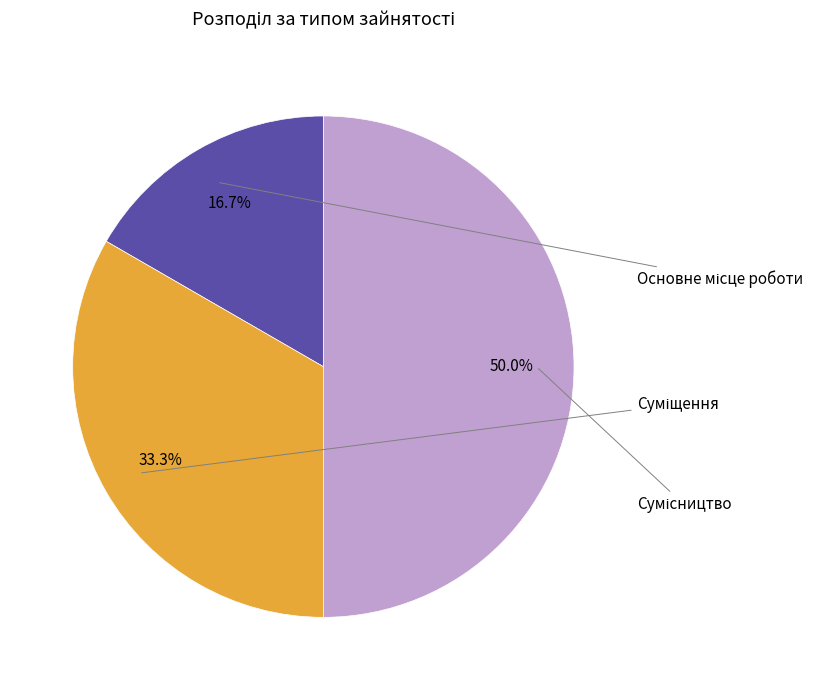

To the nearest percent, what portion does Основне місце роботи represent?

17%